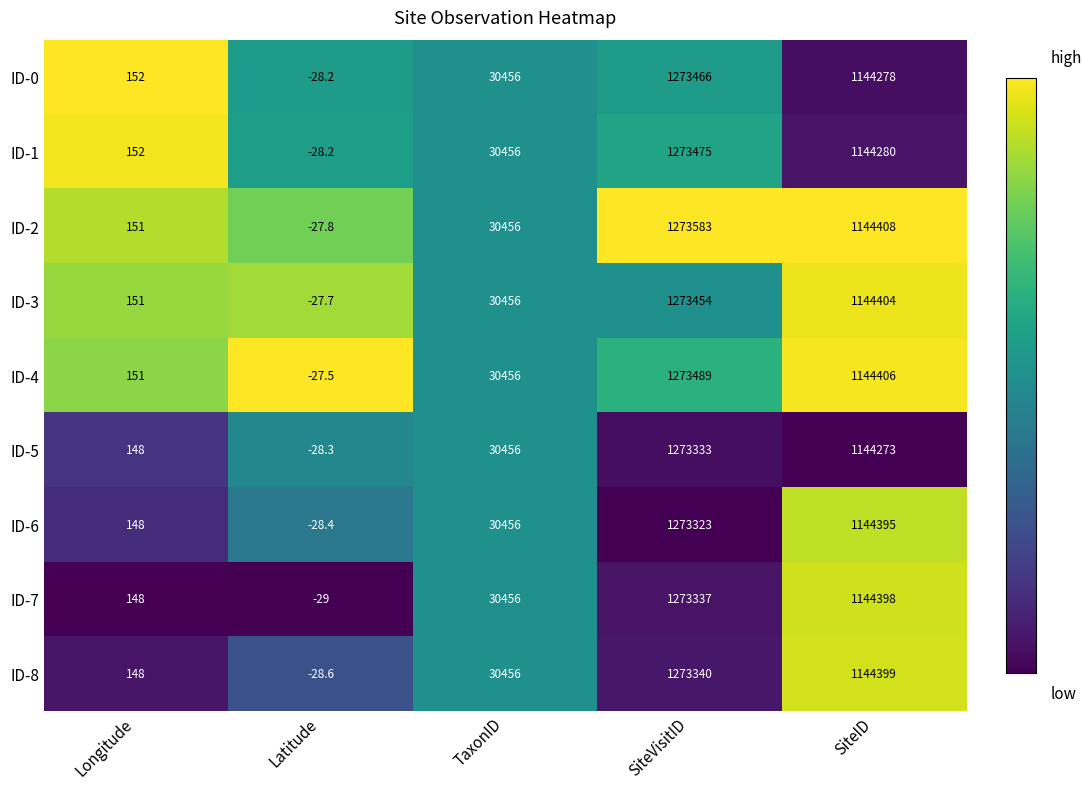

What is the total value across all series at SiteID?

10299241.0